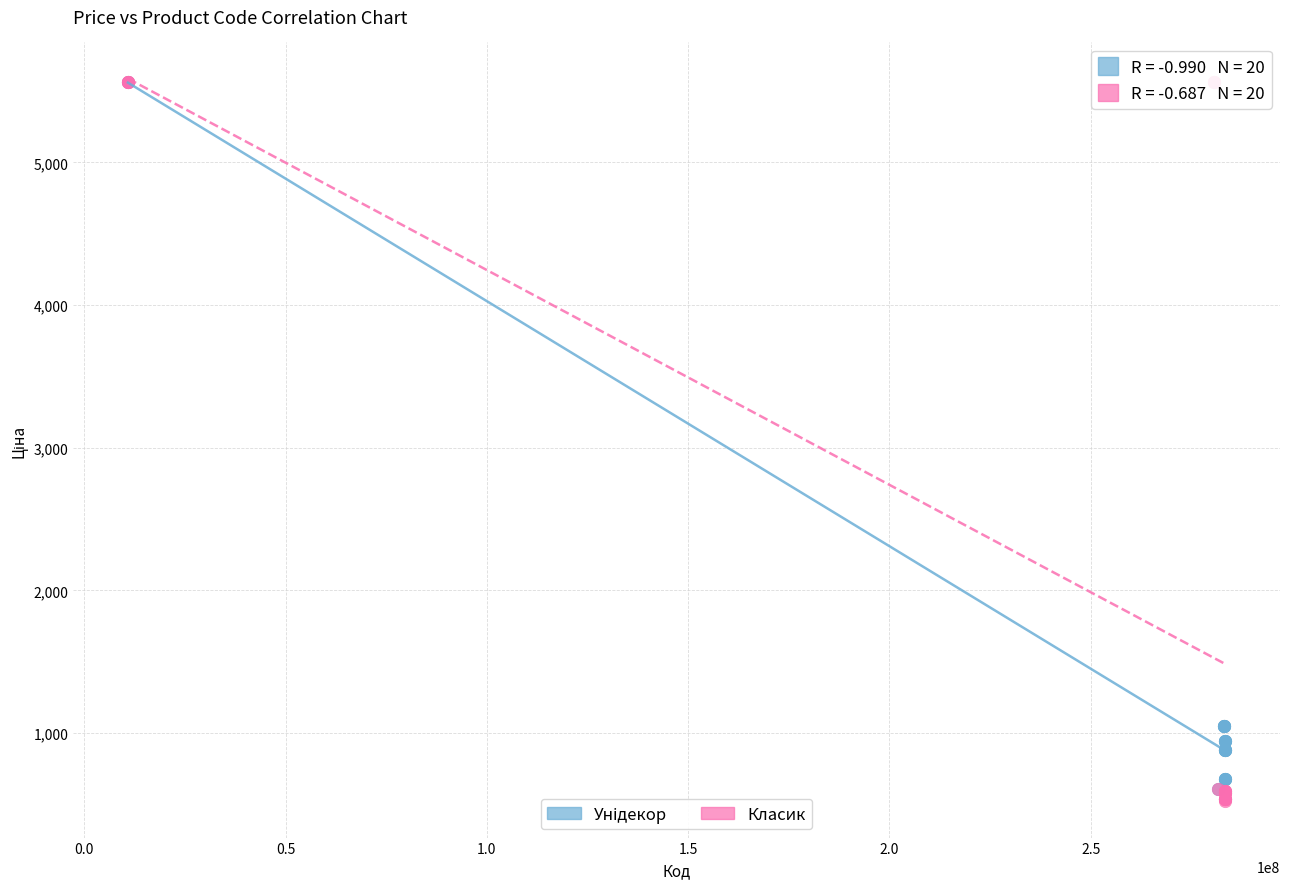

Which series has the widest spread of Y values?

Класик